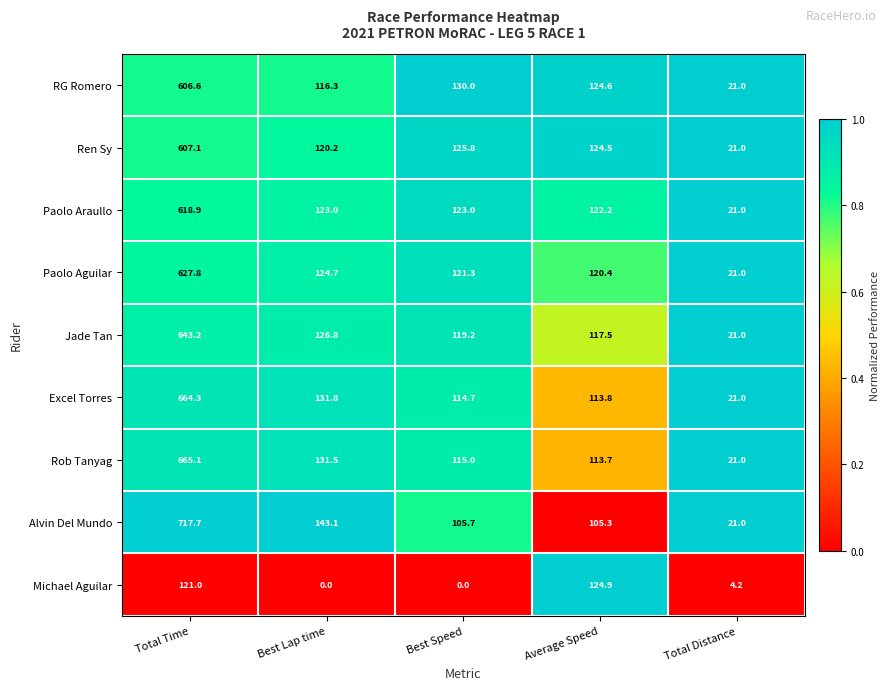

The Paolo Aguilar series shows 40.9 at Best Speed. True or false?

False